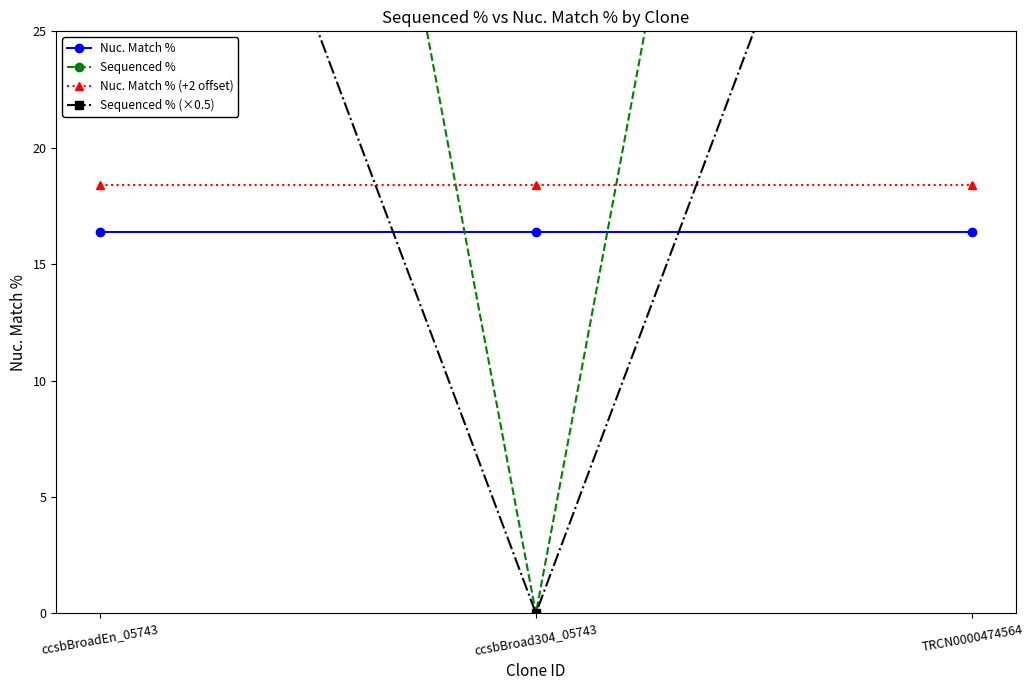

Reading left to right, what are all the values shown in this chart?

Nuc. Match %: 16.4	16.4	16.4
Sequenced %: 100.0	0.0	100.0
Nuc. Match % (+2 offset): 18.4	18.4	18.4
Sequenced % (×0.5): 50.0	0.0	50.0